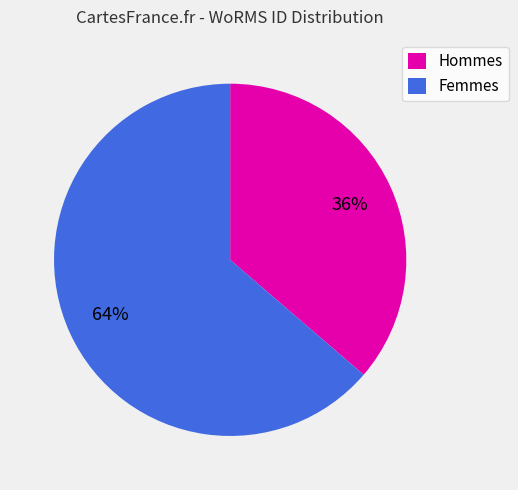

Which category has the biggest portion of the pie?

Femmes